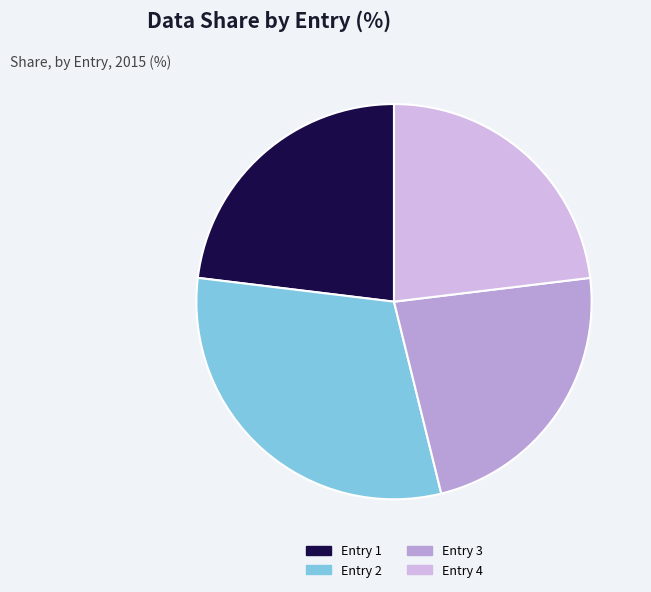

Is the sum of Entry 4 and Entry 3 greater than half?

No